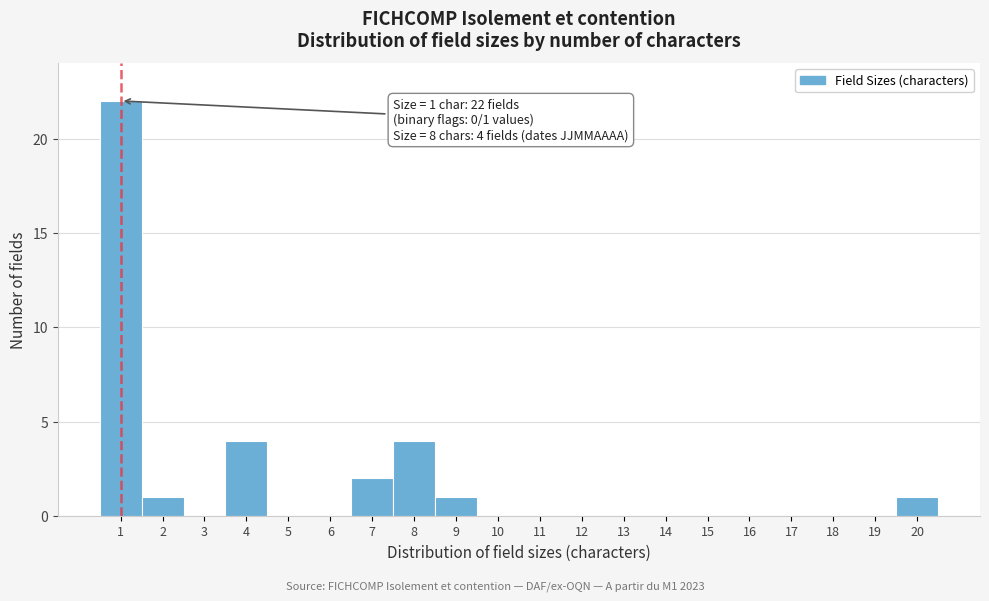

Reading left to right, list all the values displayed in this chart.

1=22	2=1	3=0	4=4	5=0	6=0	7=2	8=4	9=1	10=0	11=0	12=0	13=0	14=0	15=0	16=0	17=0	18=0	19=0	20=1